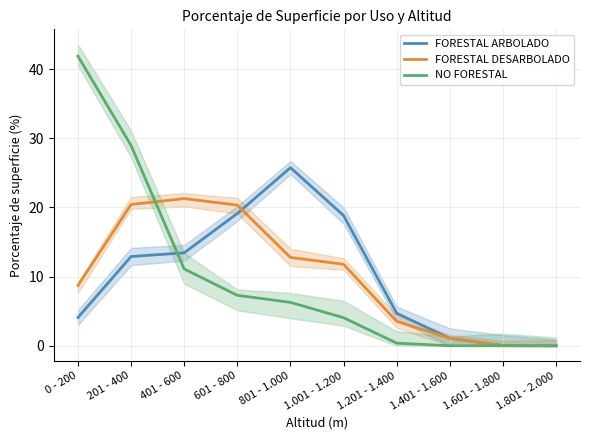

Which label corresponds to the largest value in the chart?

0 - 200